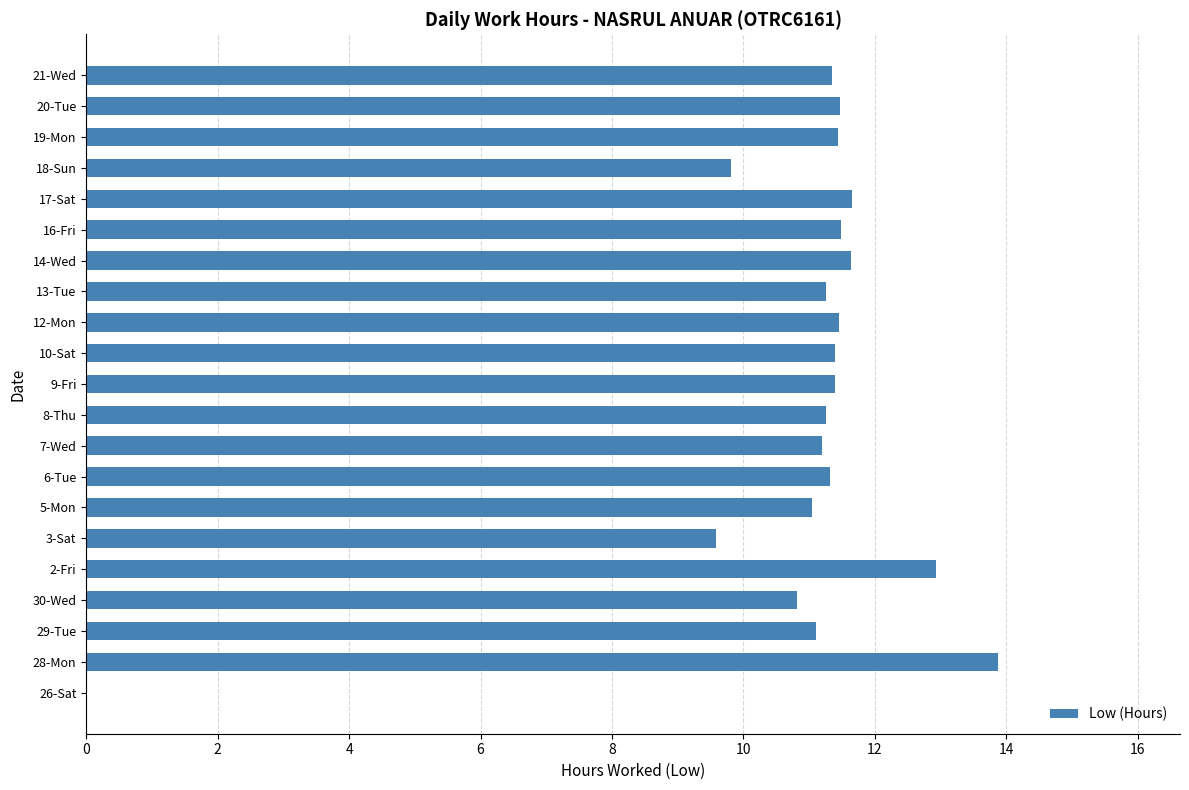

What is the ratio of the value at 7-Wed to the value at 28-Mon?

0.8